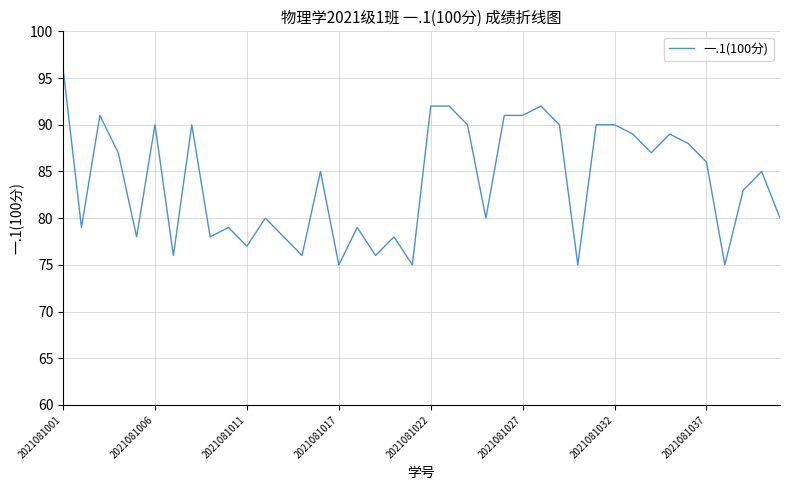

What is the smallest value displayed?

75